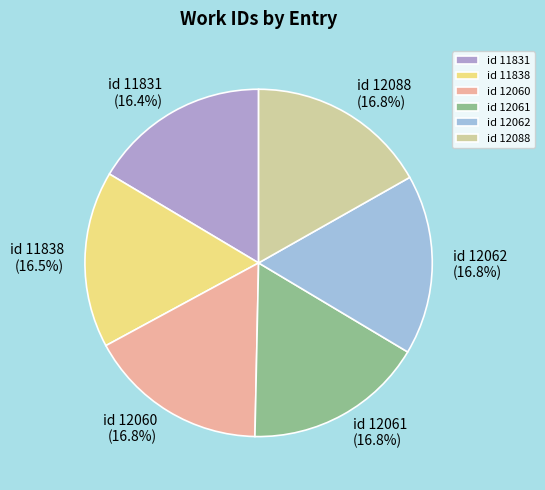

How many segments does this pie chart have?

6